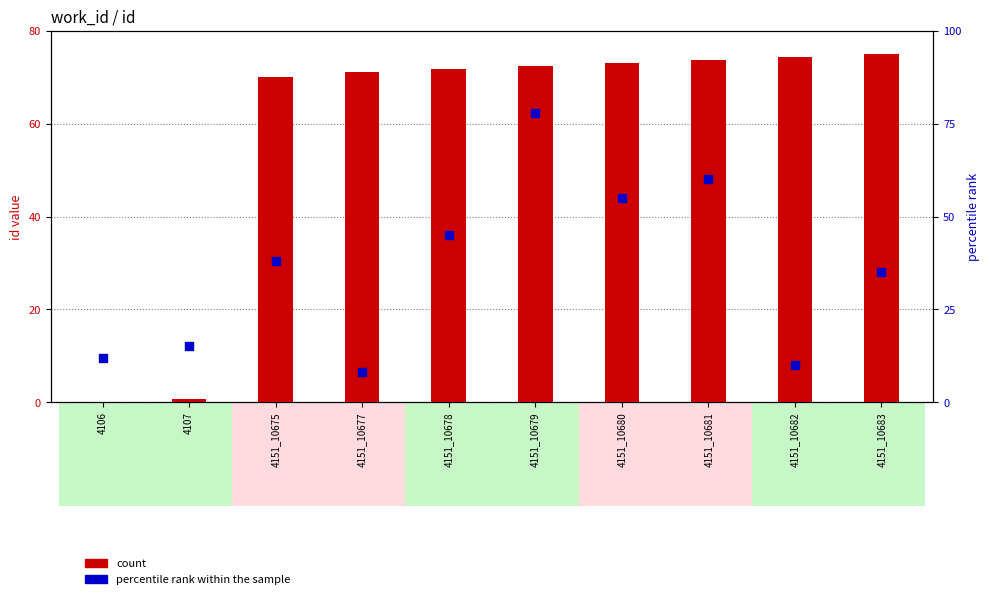

Which series contains the lowest Y value?

count